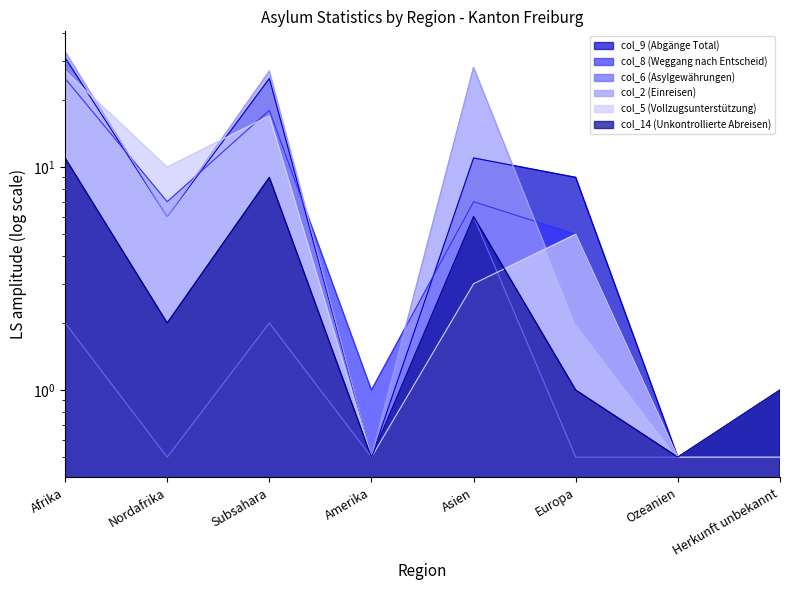

Rank the series at Subsahara from lowest to highest value.

col_6 (Asylgewährungen), col_14 (Unkontrollierte Abreisen), col_5 (Vollzugsunterstützung), col_8 (Weggang nach Entscheid), col_9 (Abgänge Total), col_2 (Einreisen)